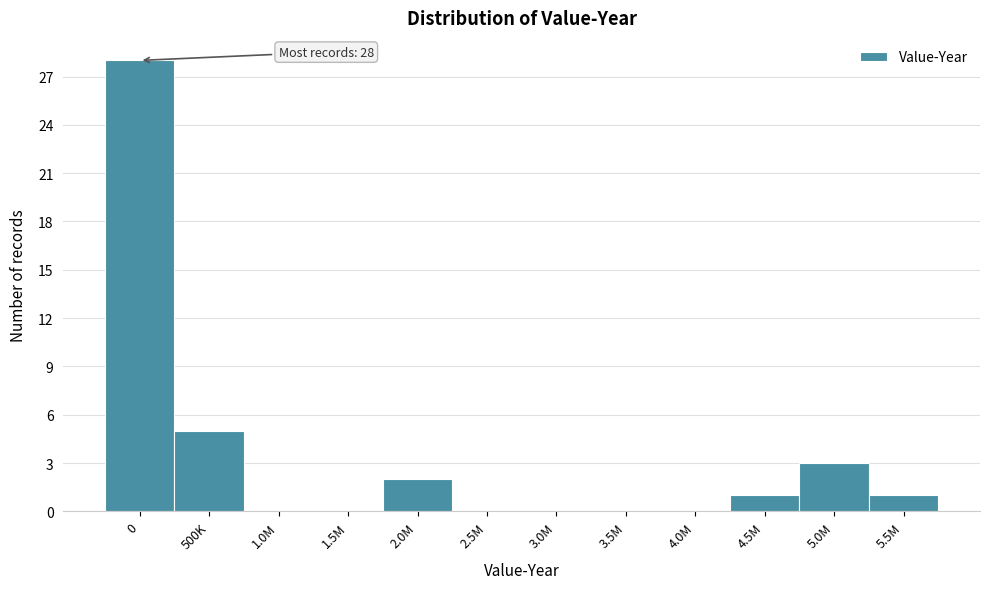

Reading left to right, list all the values displayed in this chart.

0=28	500K=5	1.0M=0	1.5M=0	2.0M=2	2.5M=0	3.0M=0	3.5M=0	4.0M=0	4.5M=1	5.0M=3	5.5M=1